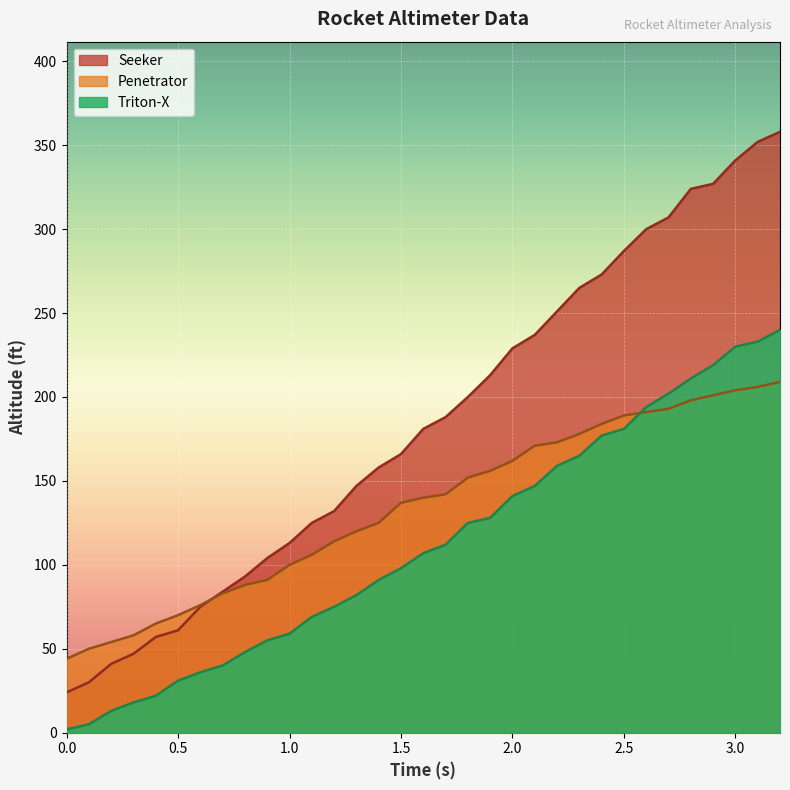

Which series has the widest spread of values?

Seeker